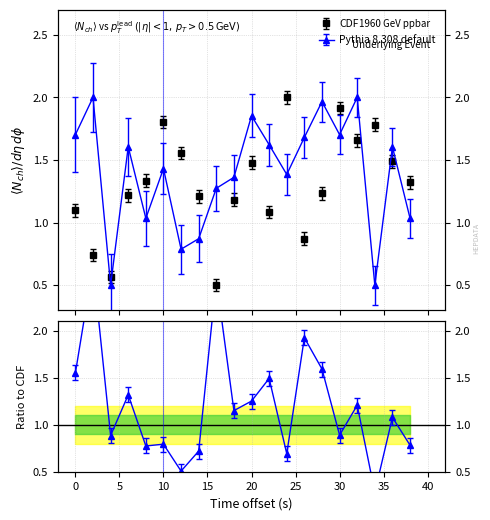

How many values in the Pythia 8.308 default series exceed 1?

16